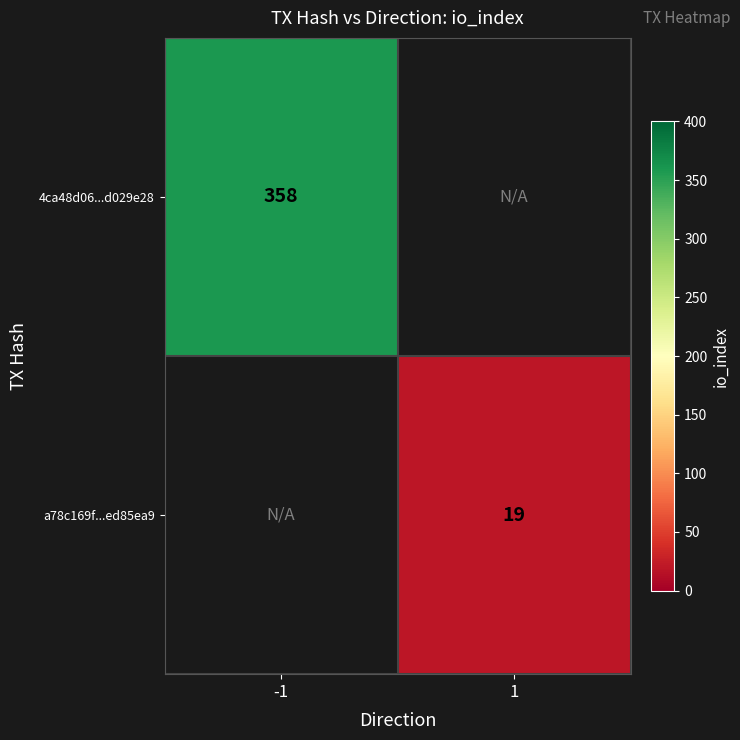

Is it true that 4ca48d06...d029e28 equals 145.4 at -1?

False